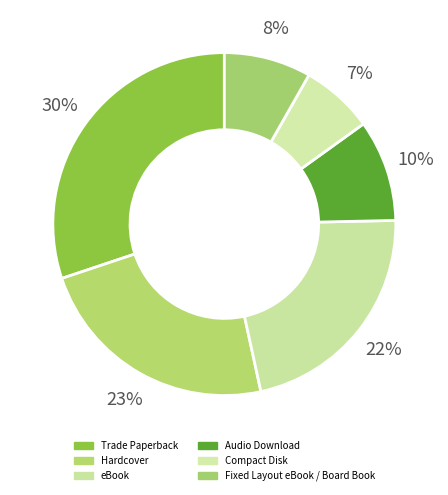

The Hardcover slice represents 30% of the pie. True or false?

False